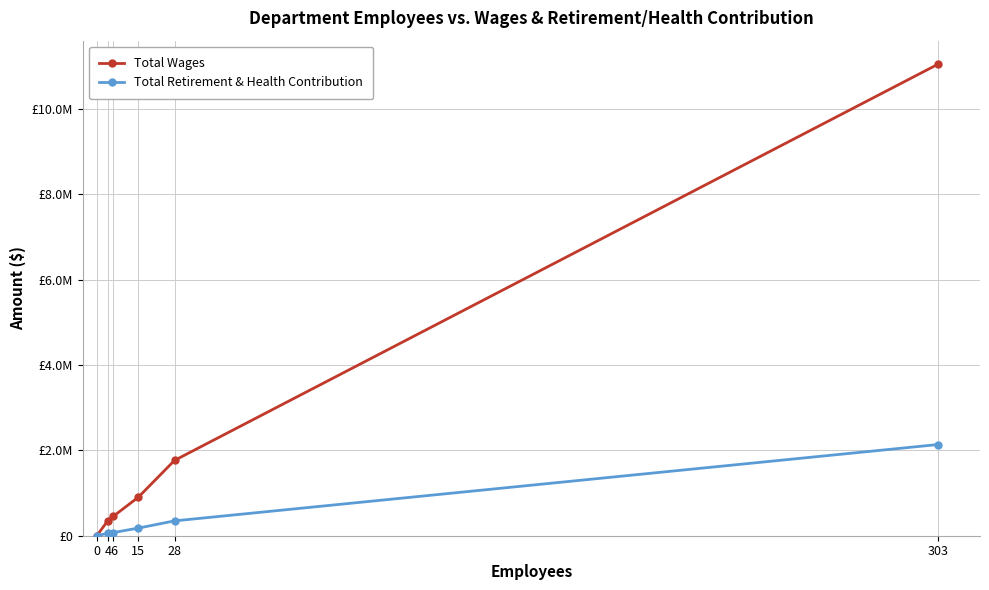

What are all the series names shown in the legend?

Total Wages, Total Retirement & Health Contribution